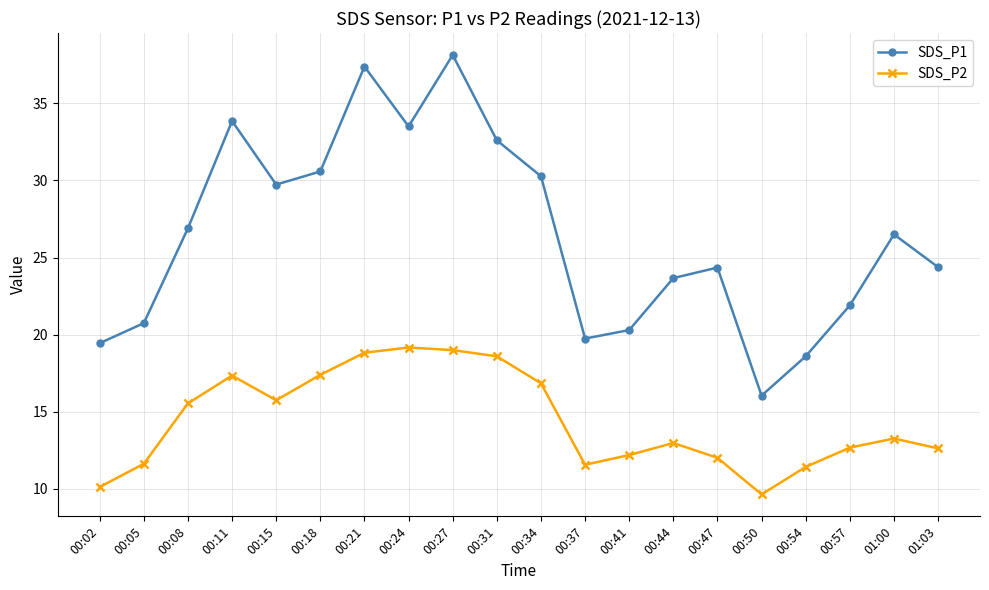

How many lines are shown in the chart?

2